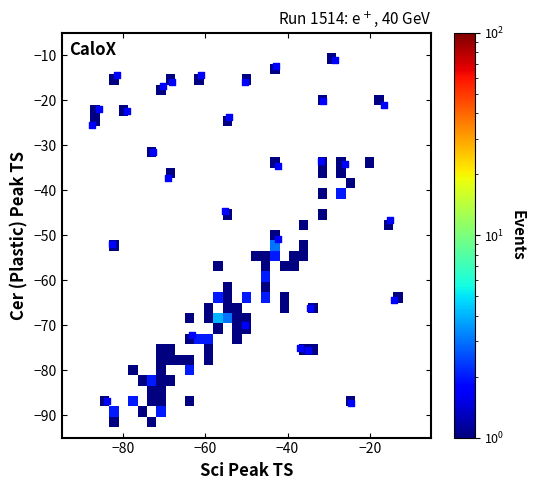

What is the range of Y values (max minus min)?

76.3